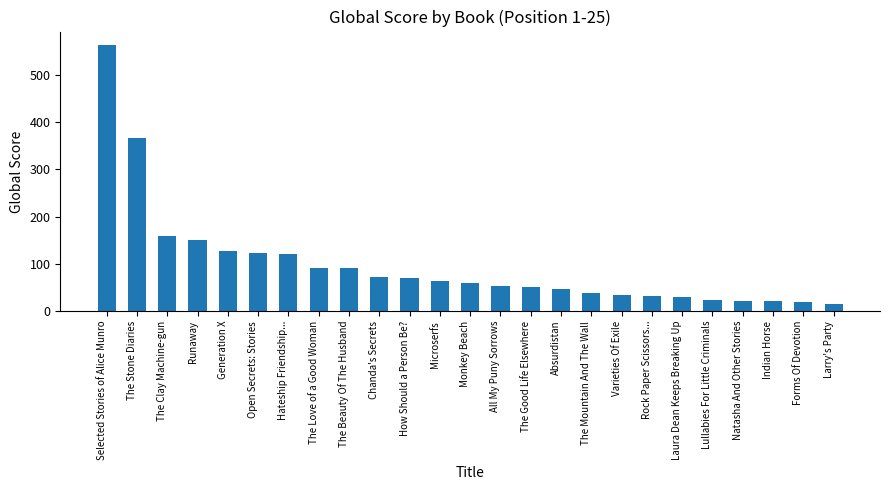

What is the difference between the values at Indian Horse and Selected Stories of Alice Munro?

542